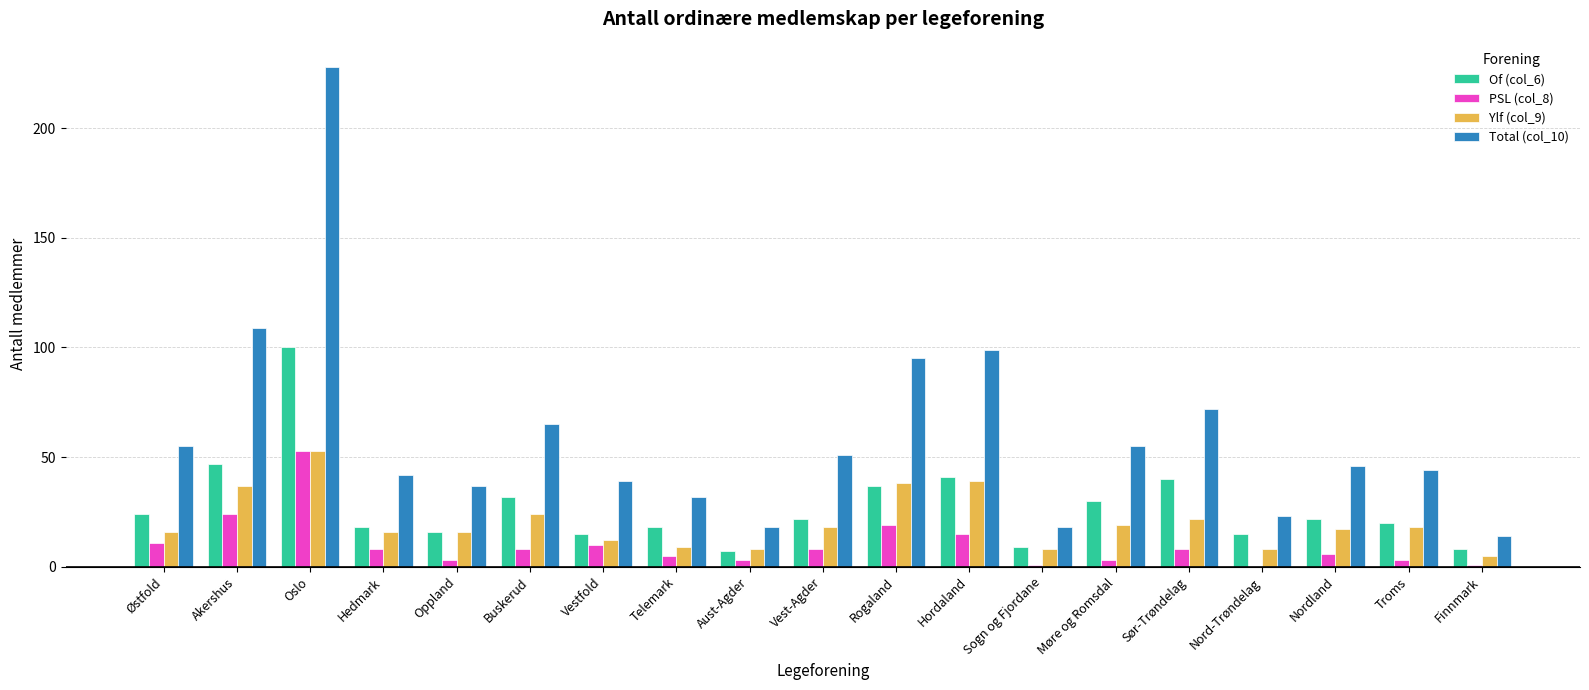

Which series has the largest total across all categories?

Total (col_10)